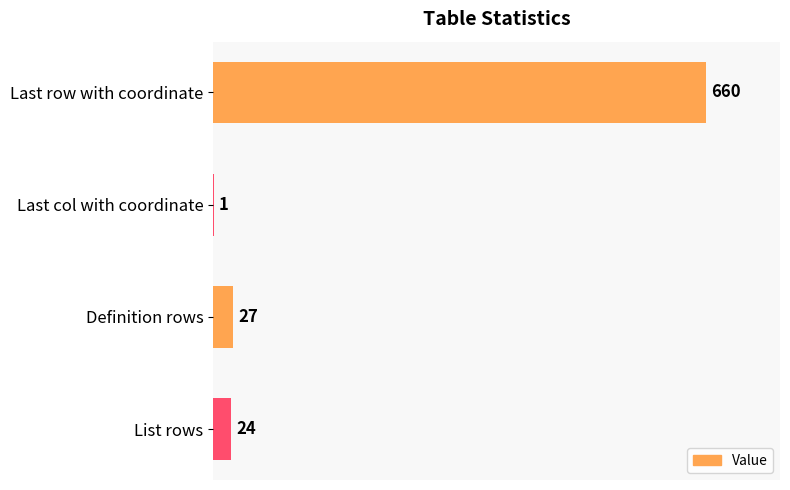

What is the sum of the values at Last col with coordinate and Definition rows?

28